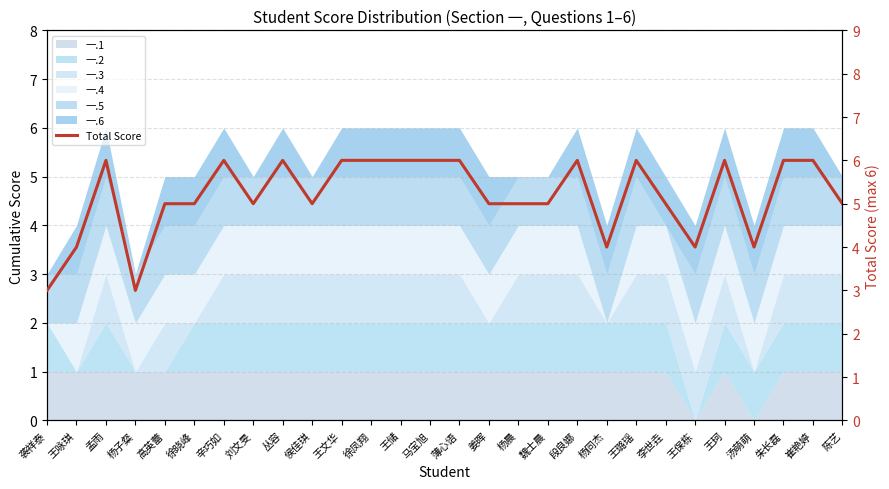

How many data points does each series have?

28